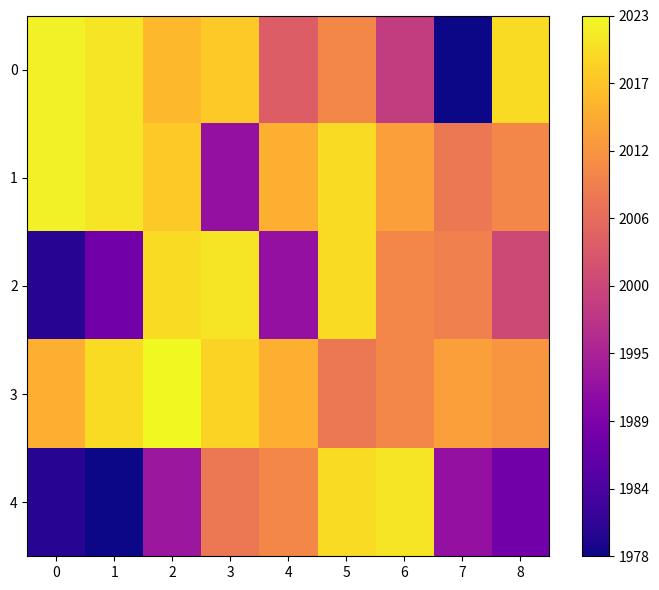

Reading left to right, extract all data points from this chart.

0: 0=2022	1=2021	2=2016	3=2018	4=2004	5=2010	6=1999	7=1978	8=2020
1: 0=2022	1=2021	2=2018	3=1992	4=2015	5=2020	6=2013	7=2008	8=2010
2: 0=1980	1=1988	2=2020	3=2021	4=1992	5=2020	6=2010	7=2009	8=2001
3: 0=2015	1=2020	2=2023	3=2019	4=2015	5=2008	6=2010	7=2013	8=2012
4: 0=1980	1=1978	2=1993	3=2008	4=2010	5=2020	6=2021	7=1992	8=1988